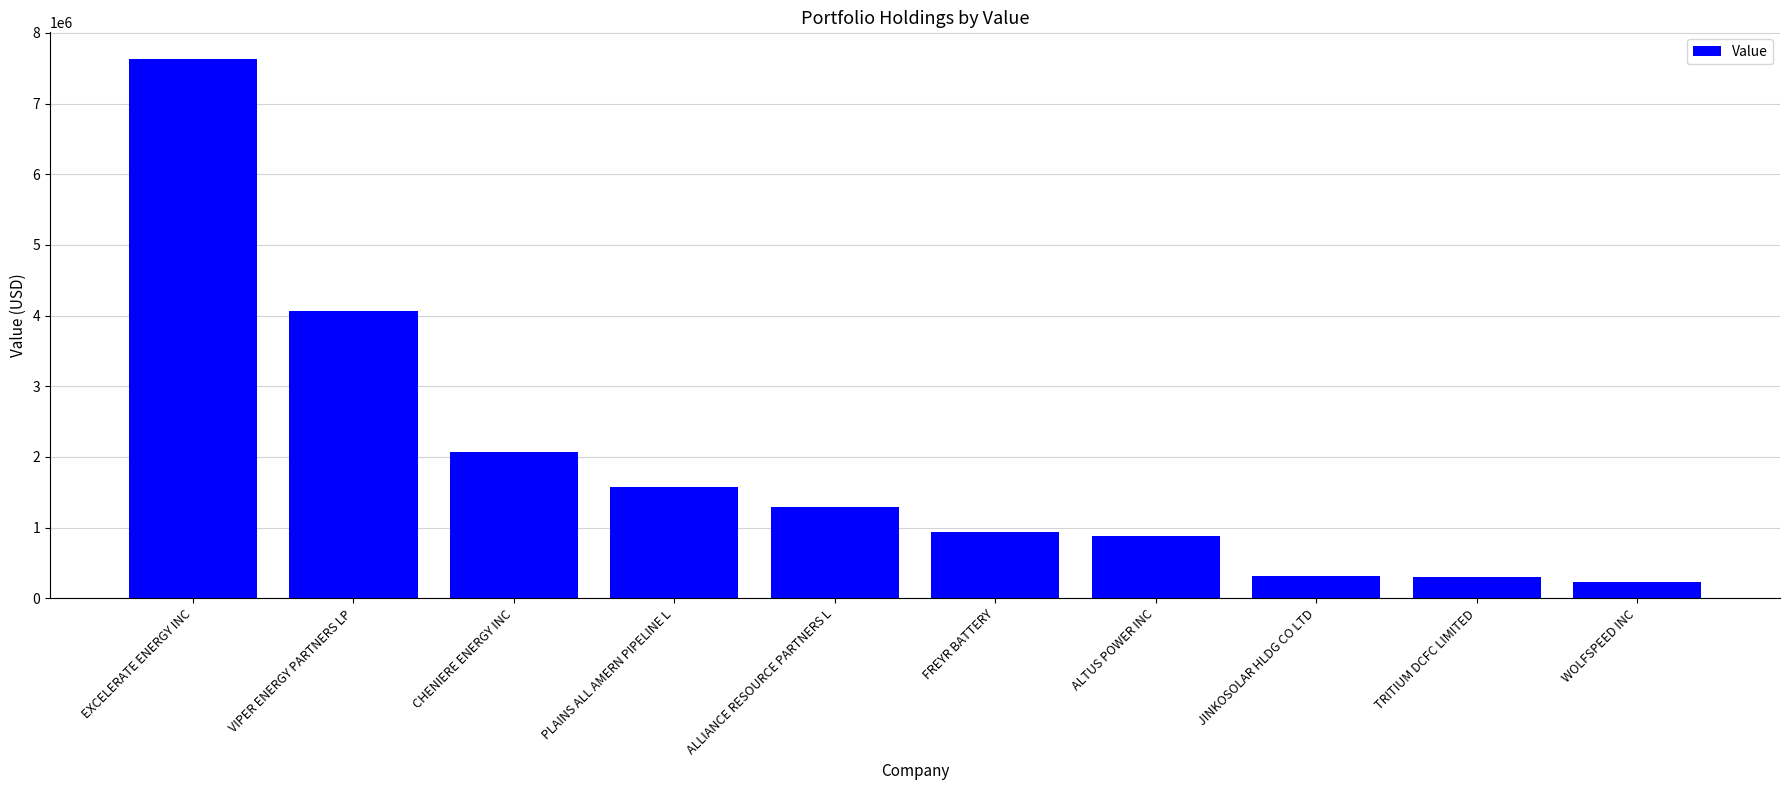

What is the change in value from VIPER ENERGY PARTNERS LP to JINKOSOLAR HLDG CO LTD?

-3756000